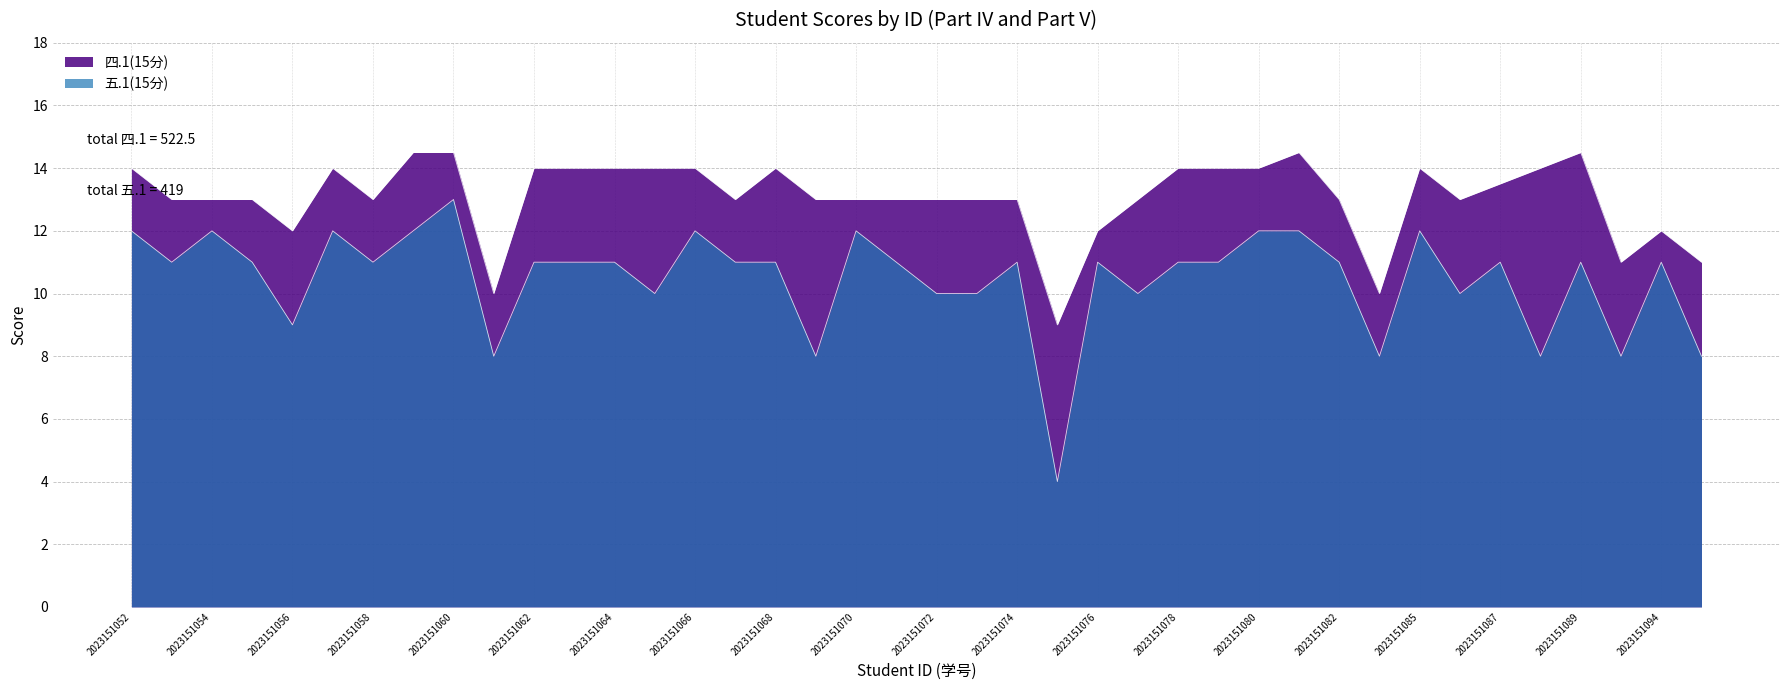

At which label is 五.1(15分) closest to 8?

2023151061